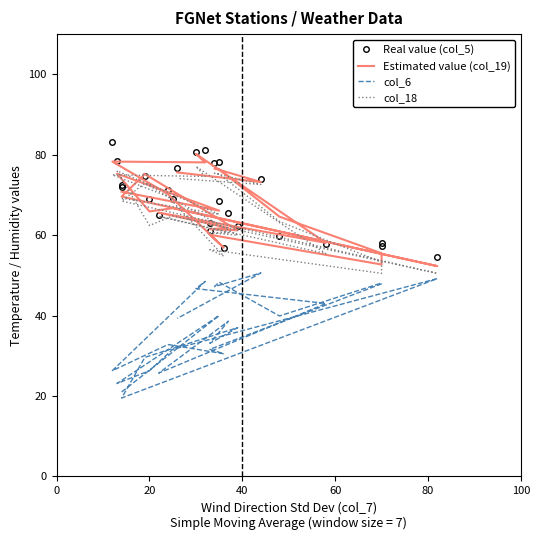

List the series in order of their peak value, highest first.

Real value (col_5), Estimated value (col_19), col_18, col_6